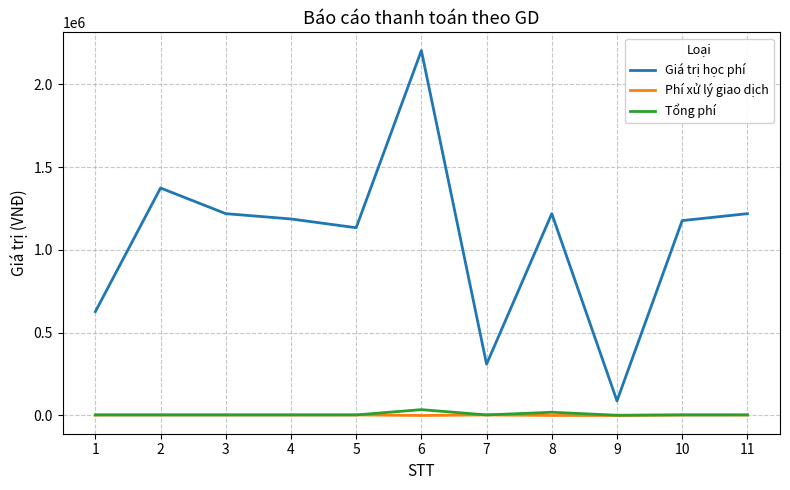

Which series has the widest spread of values?

Giá trị học phí